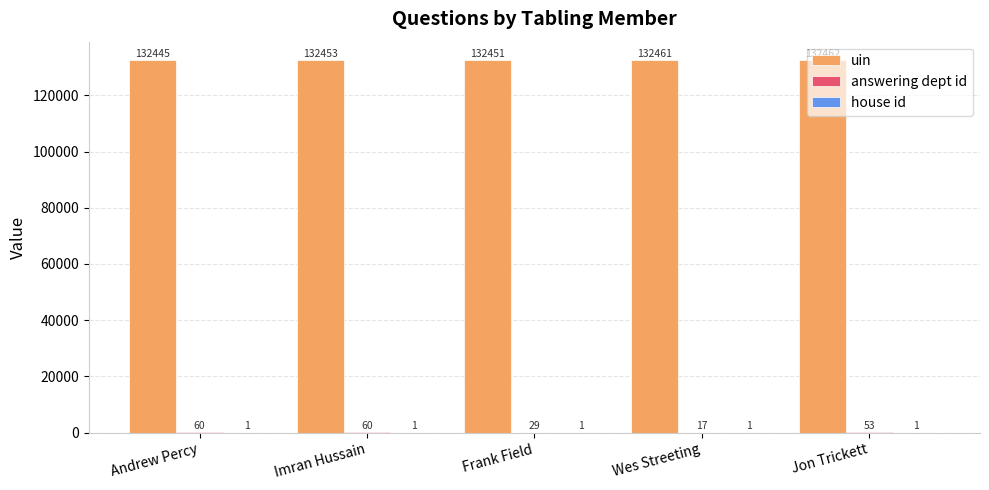

Which series has the largest total across all categories?

uin